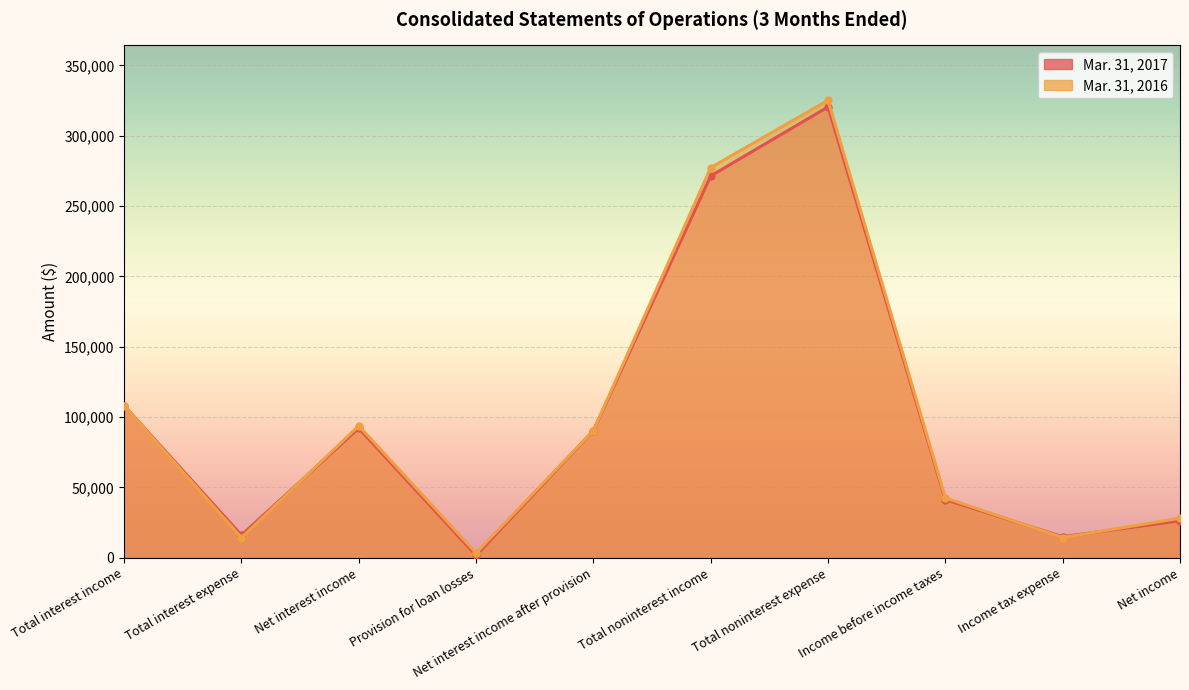

Which has a higher value, Total noninterest income or Net interest income?

Total noninterest income